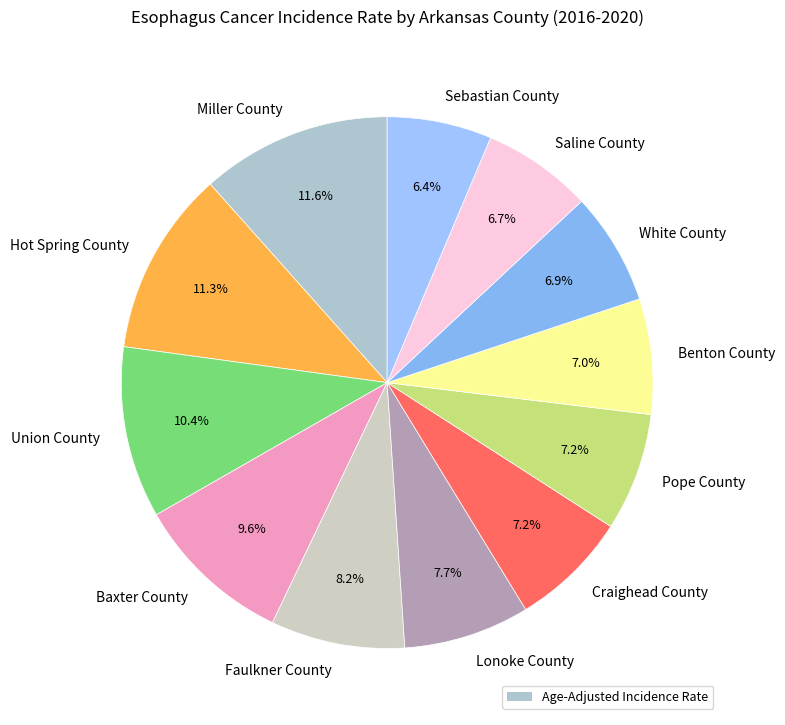

Do Craighead County and Faulkner County together represent more than half of the pie?

No